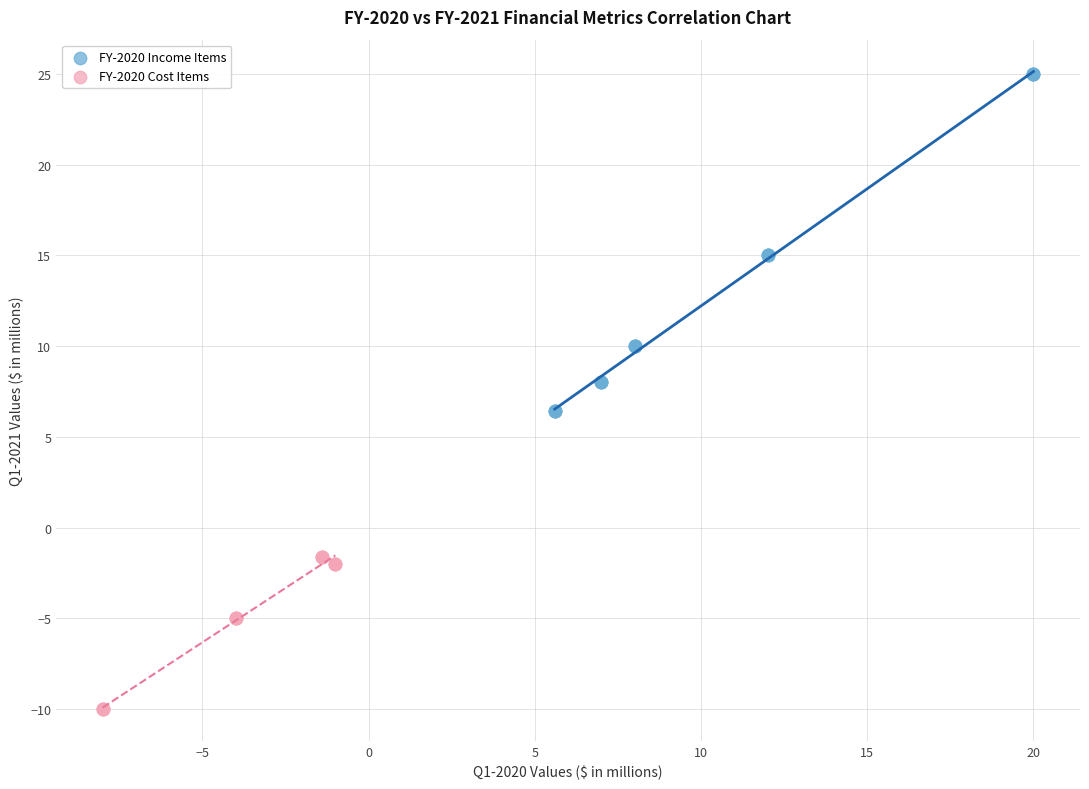

Which series reaches the maximum Y coordinate?

FY-2020 Income Items